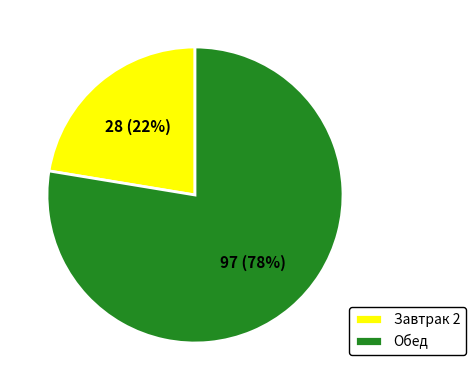

What is the ratio of the value at Обед to the value at Завтрак 2?

3.5